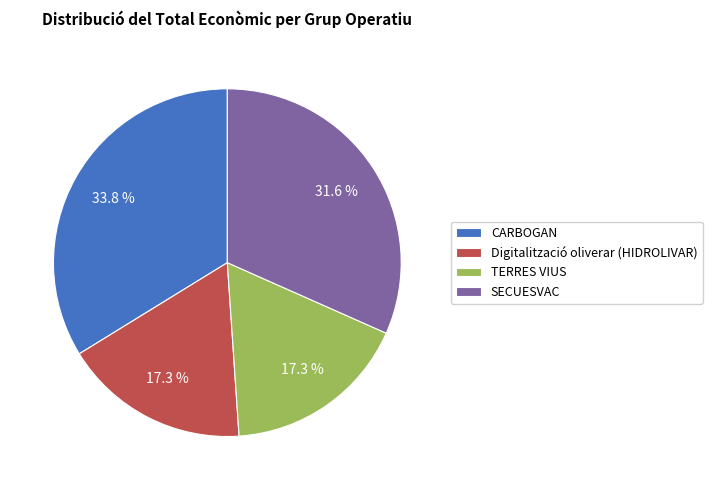

Is Digitalització oliverar (HIDROLIVAR) the majority of the pie?

No